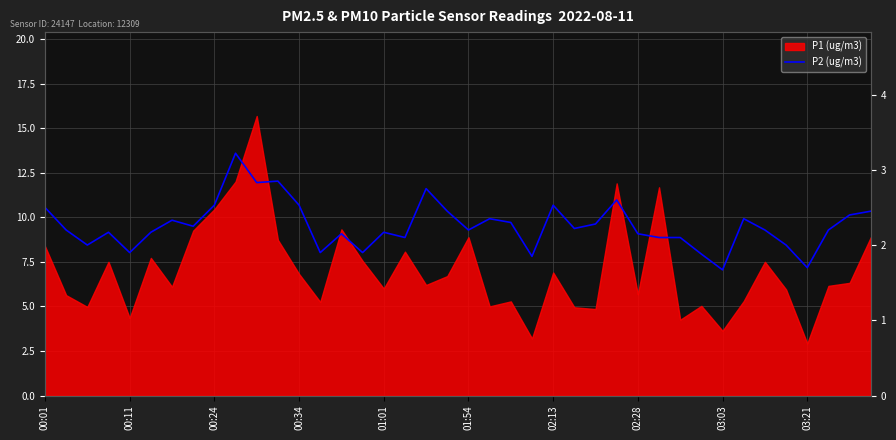

Approximately how many times larger is the value at 30 compared to 22?

0.9